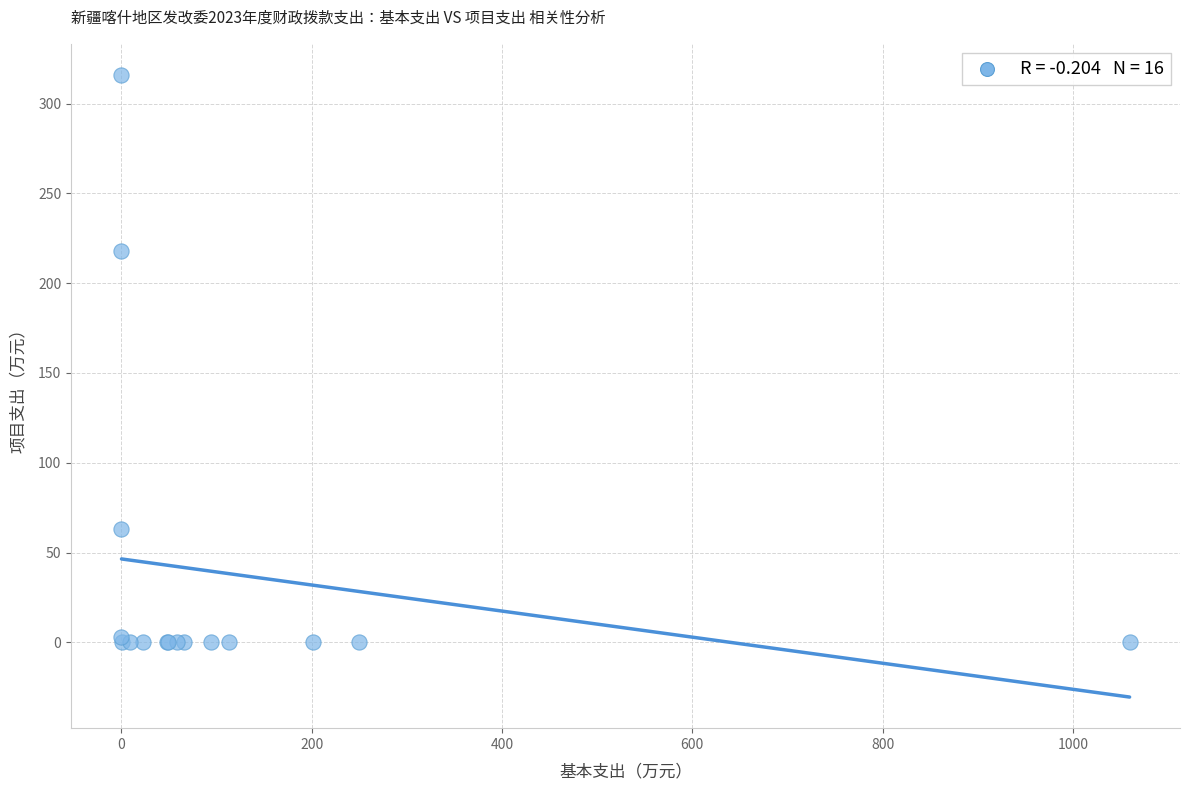

What Y value in the scatter plot is closest to 158?

217.9